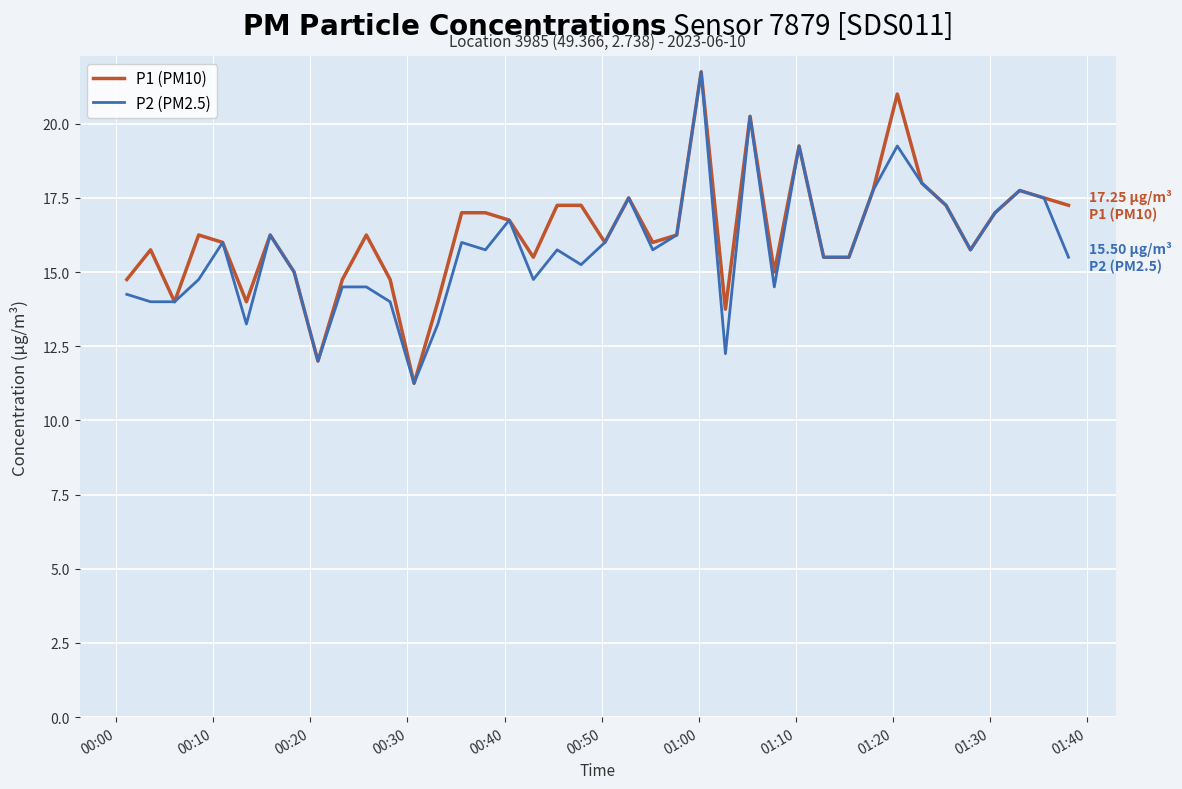

What is the greatest value displayed?

21.8